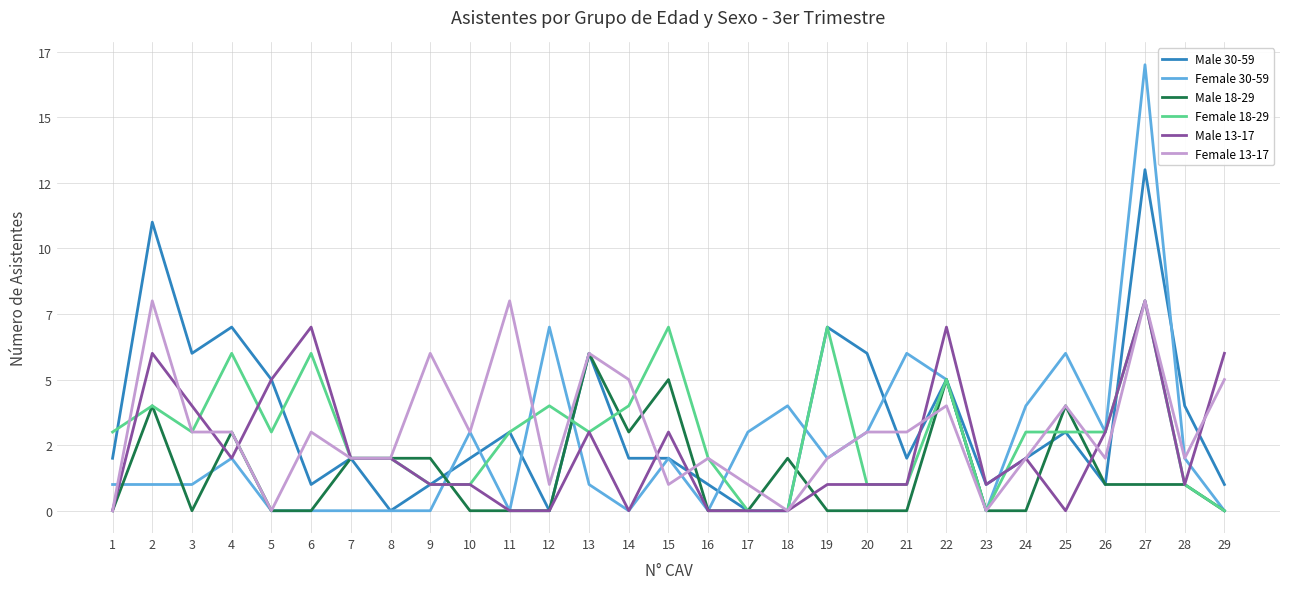

Which has a higher value, 15 or 8?

15